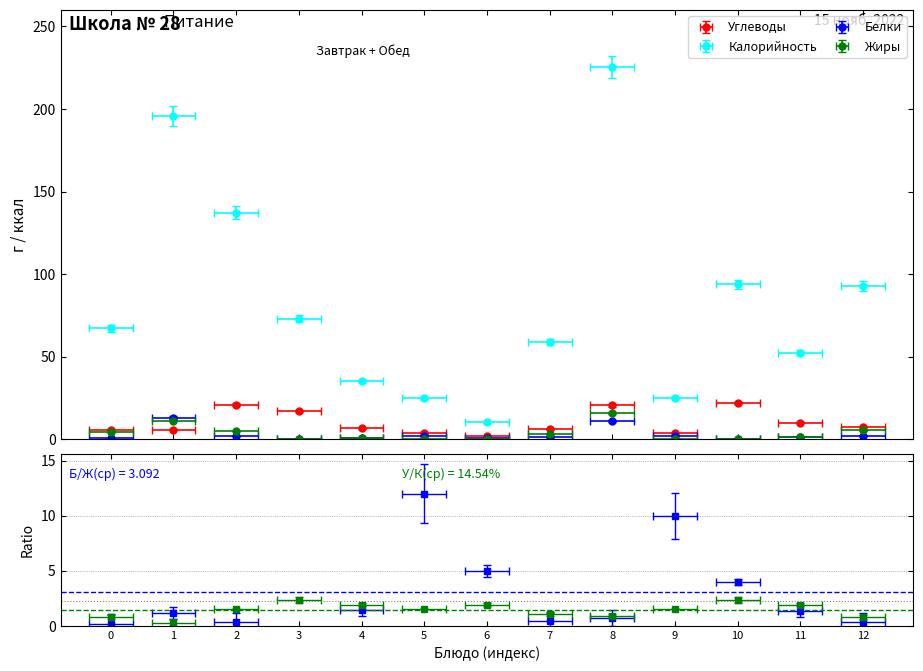

Is it true that Калорийность equals 24.9 at 5?

True